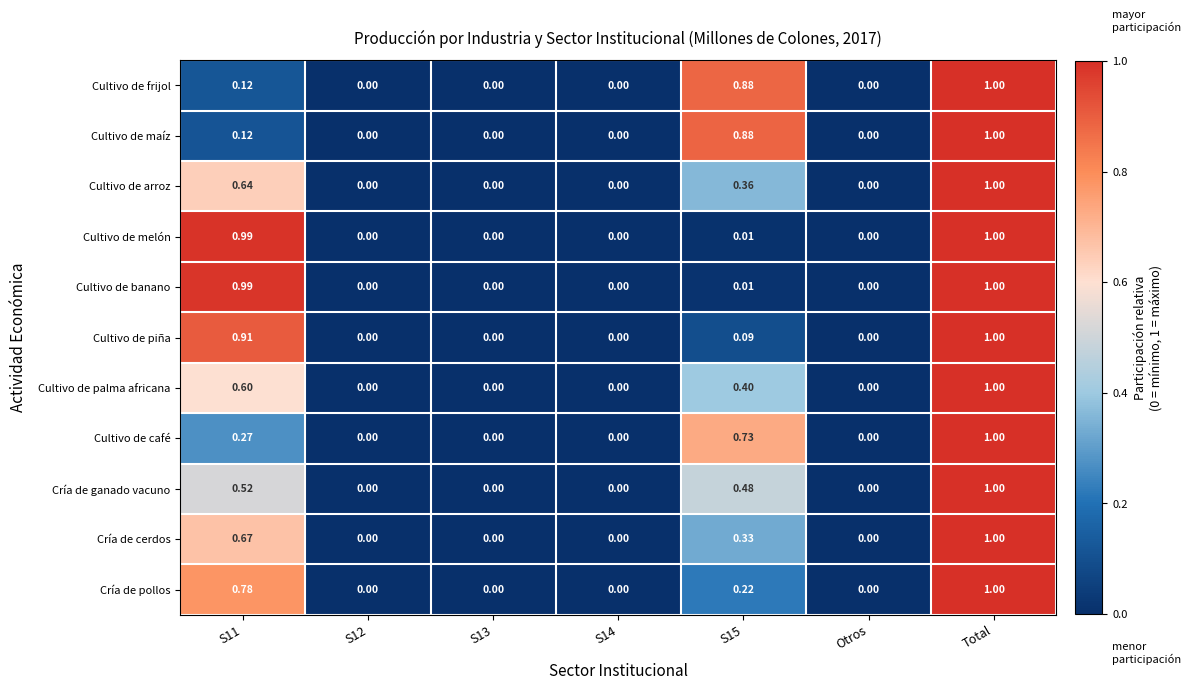

Is the value of Cultivo de palma africana at S12 greater than the value of Cultivo de piña at S15?

No